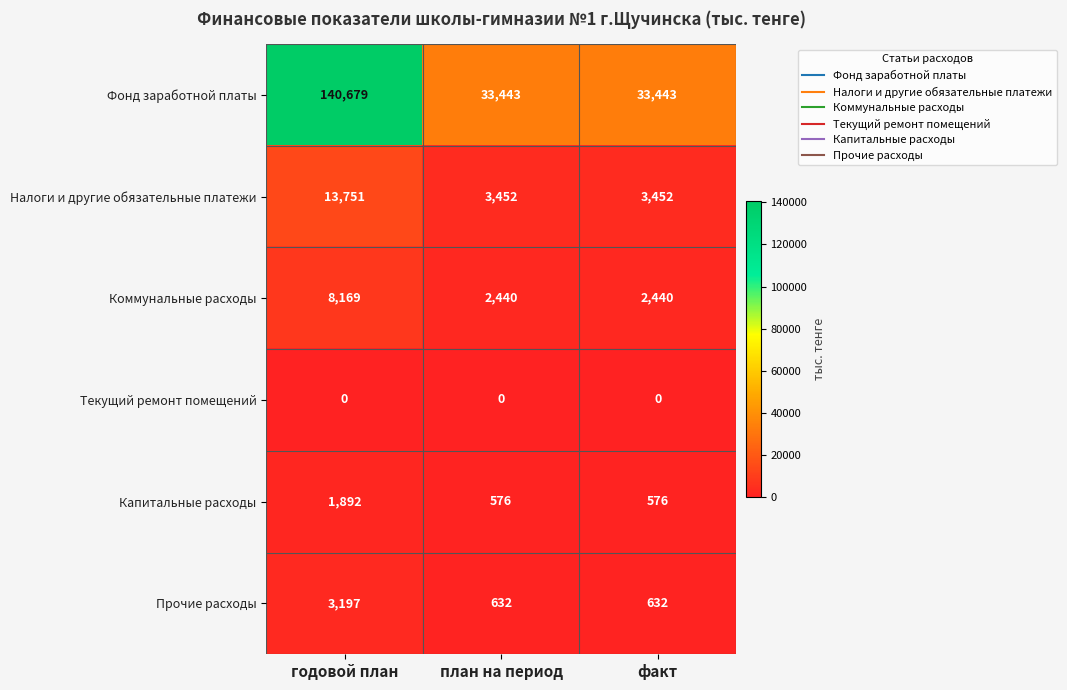

Which category has the highest value in the Фонд заработной платы series?

годовой план